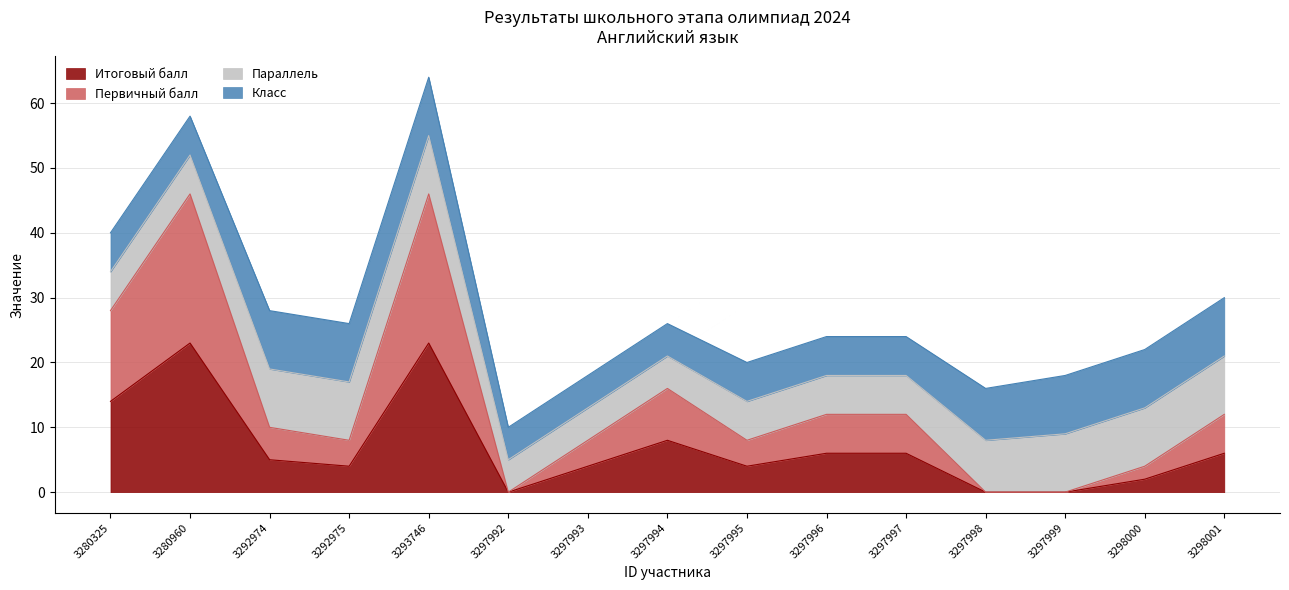

Does the chart have visible grid lines?

Yes